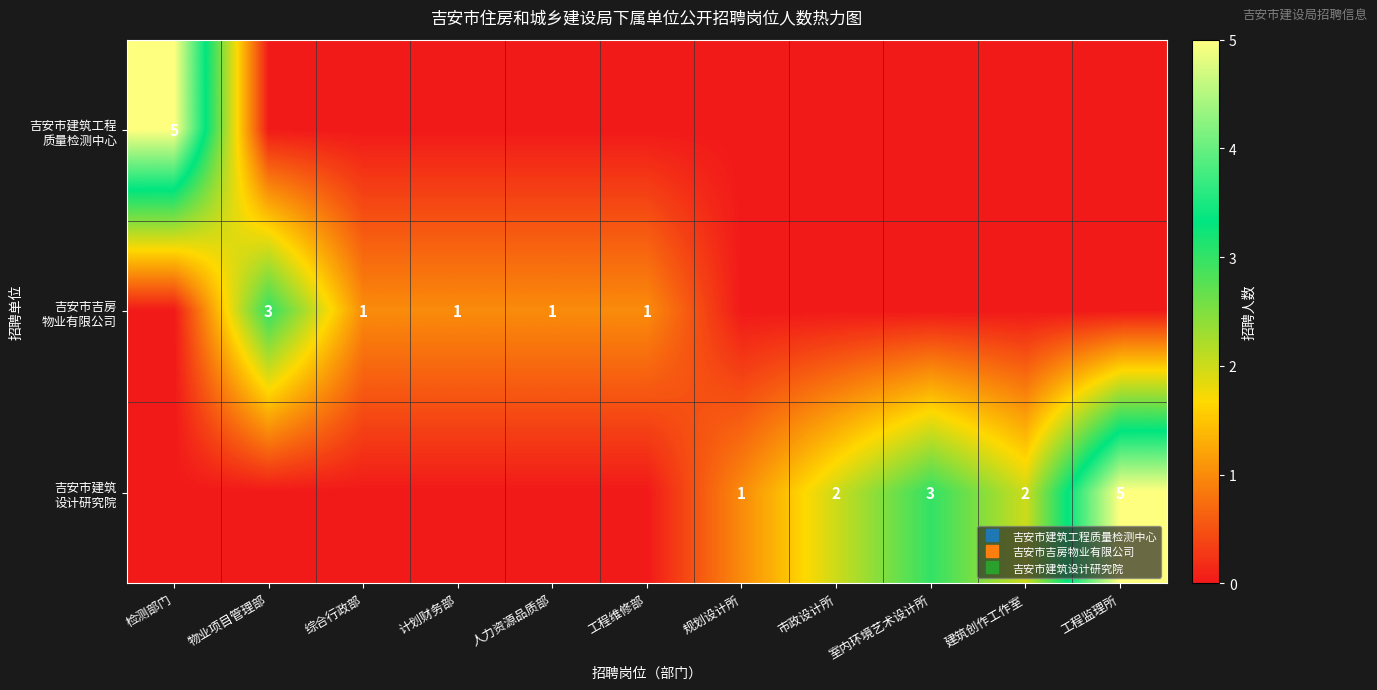

What is the difference between the 吉安市吉房 物业有限公司 values at 室内环境艺术设计所 and 综合行政部?

1